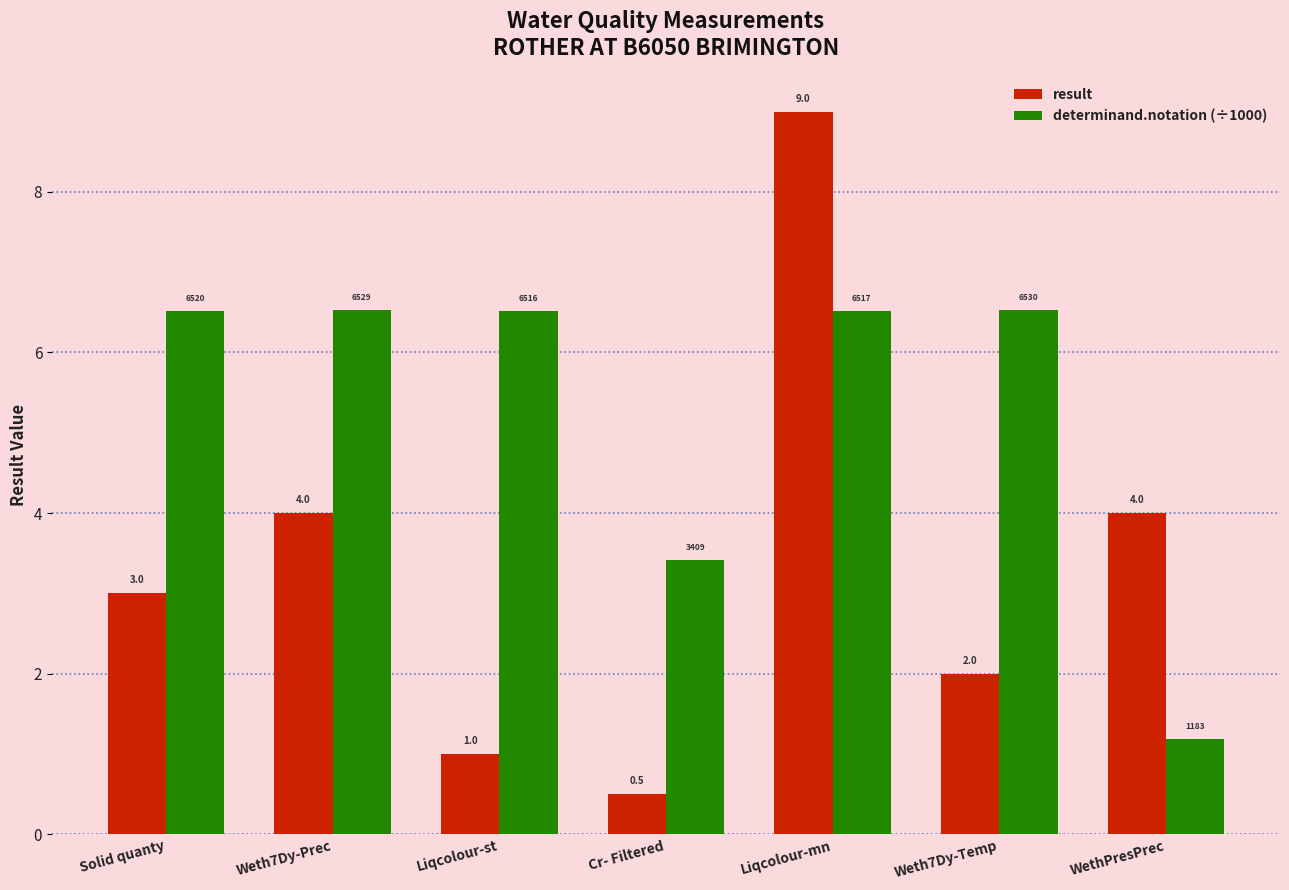

At how many categories does at least one series exceed 8?

1